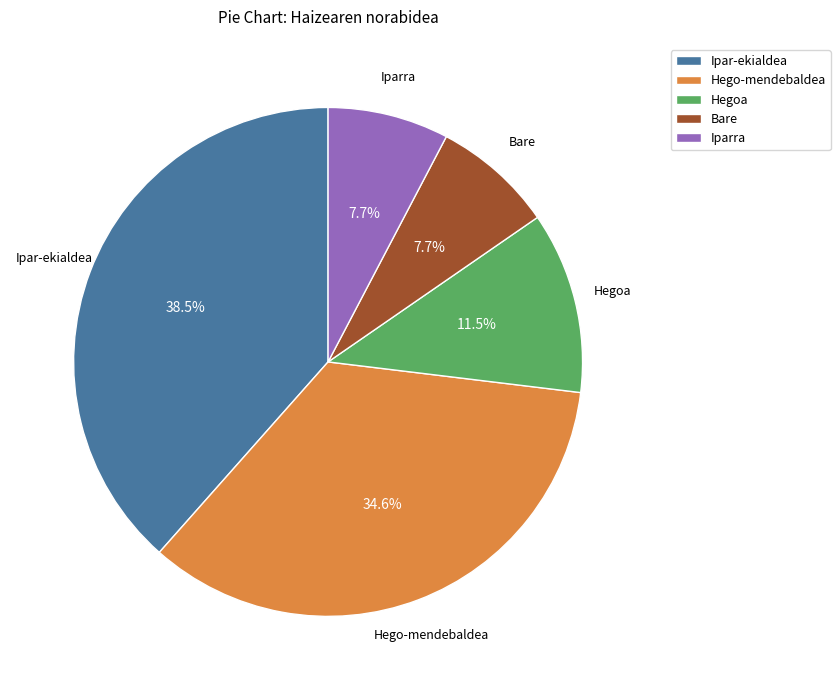

Combined, what portion of the pie is Bare and Ipar-ekialdea?

46.2%